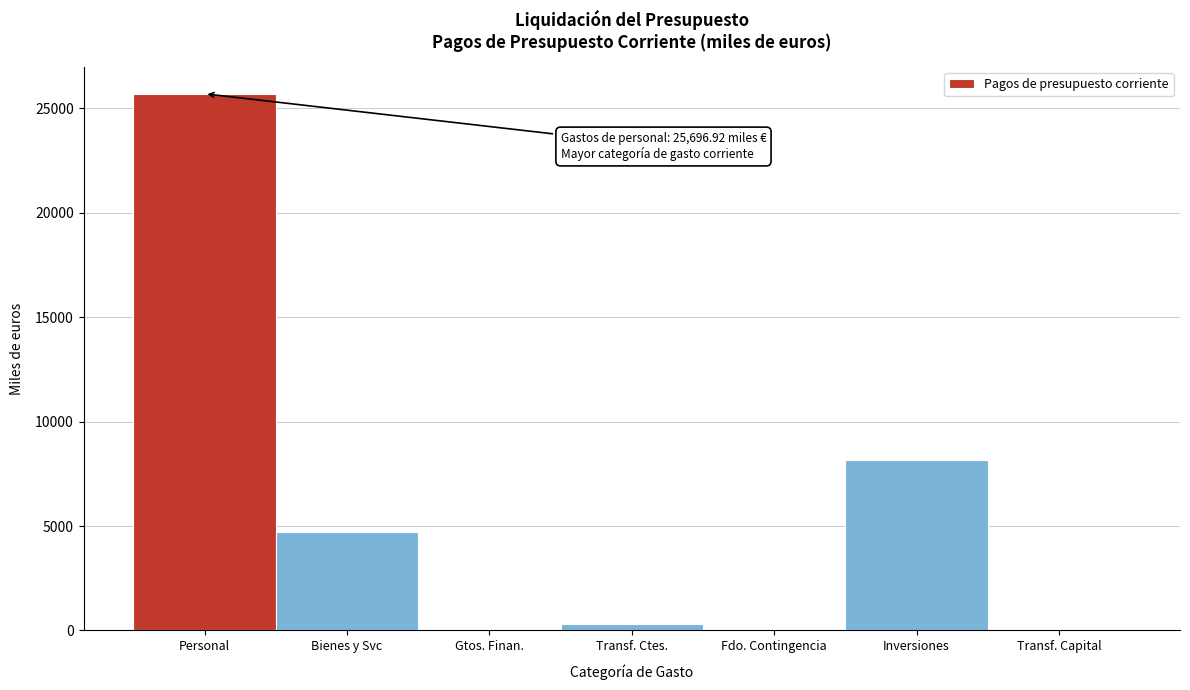

At which label is the value closest to 12848?

Inversiones